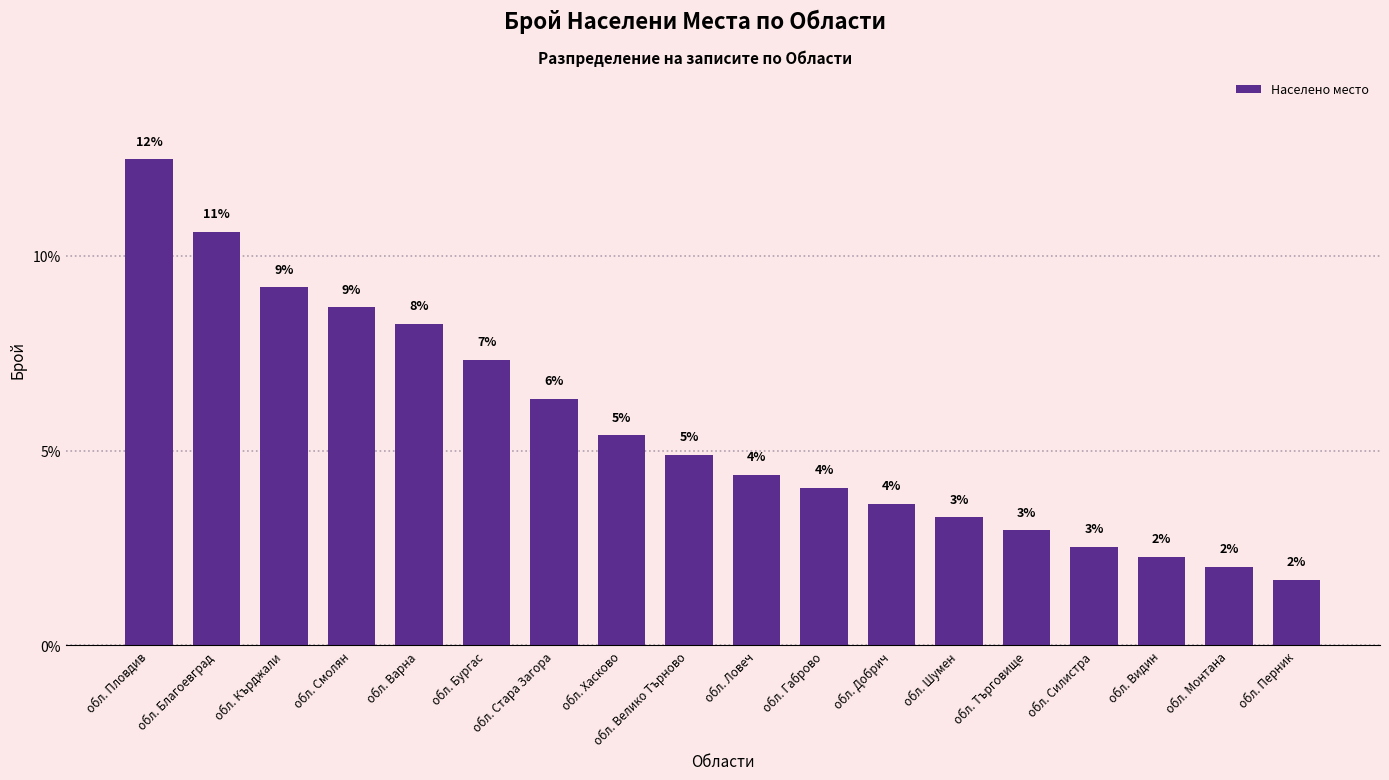

Is it true that the value at обл. Стара Загора is 8.4?

False